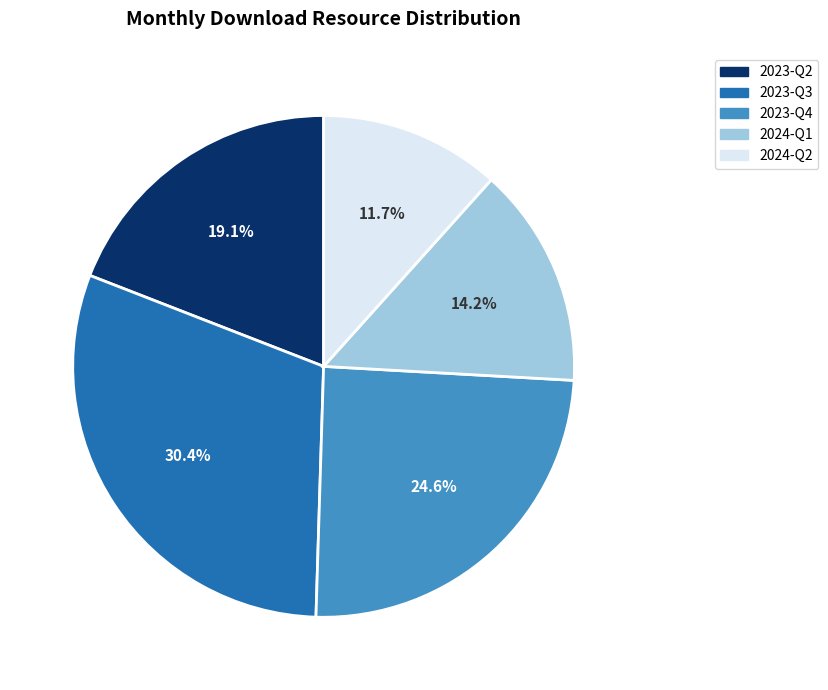

Is there any slice that represents more than half of the pie?

No